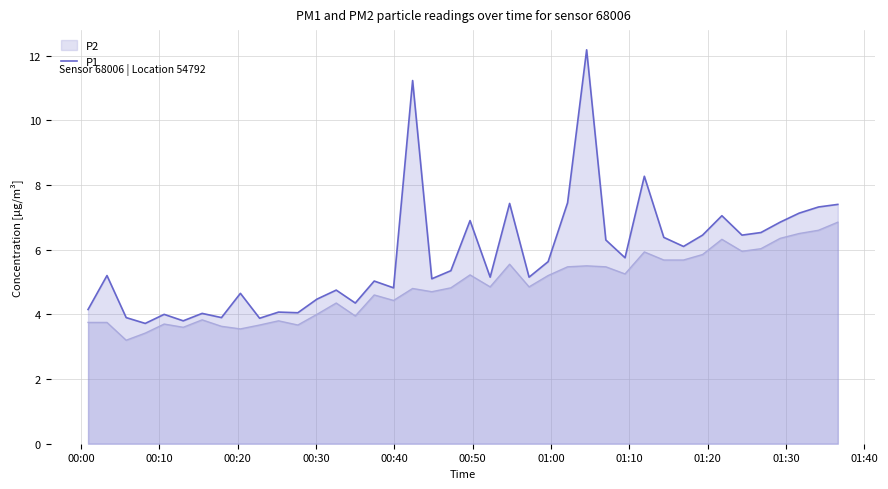

Which series has the widest spread of values?

P1